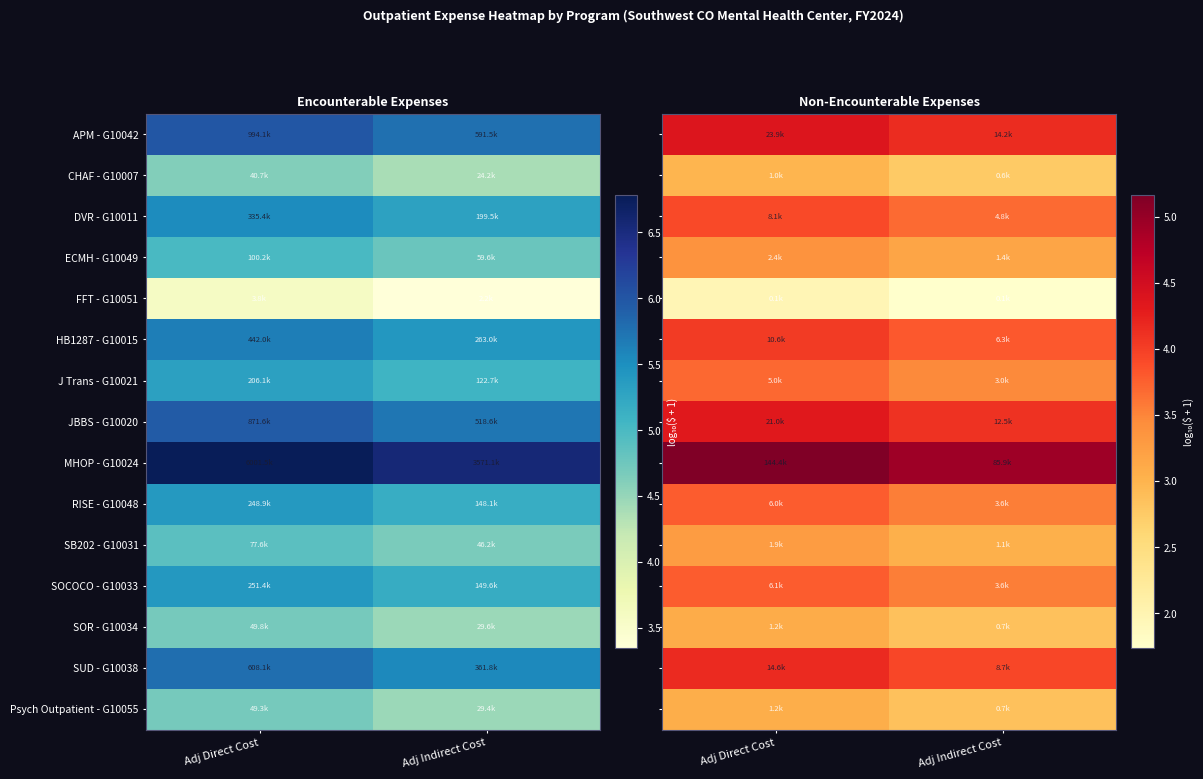

What is the smallest value displayed?

1.7